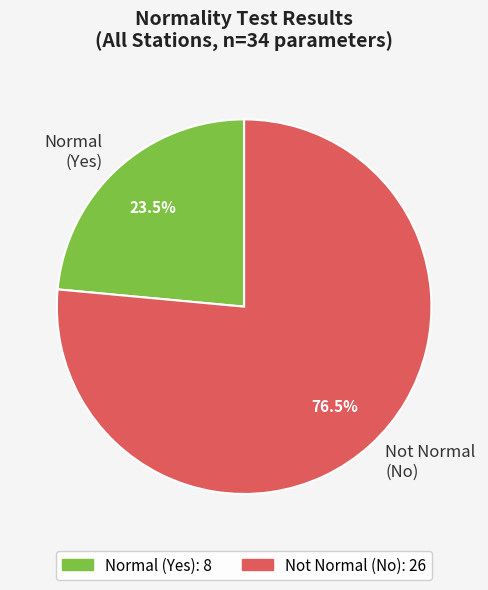

Does Not Normal (No) represent more than half of the total?

Yes